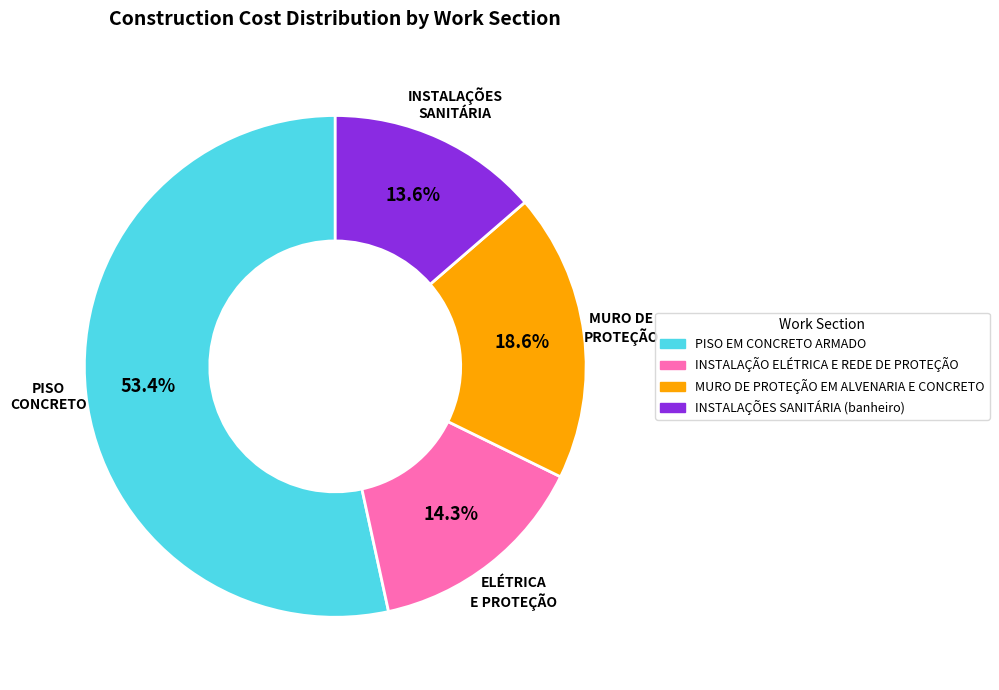

To the nearest percent, what is the combined percentage of INSTALAÇÕES SANITÁRIA (banheiro) and PISO EM CONCRETO ARMADO?

67%